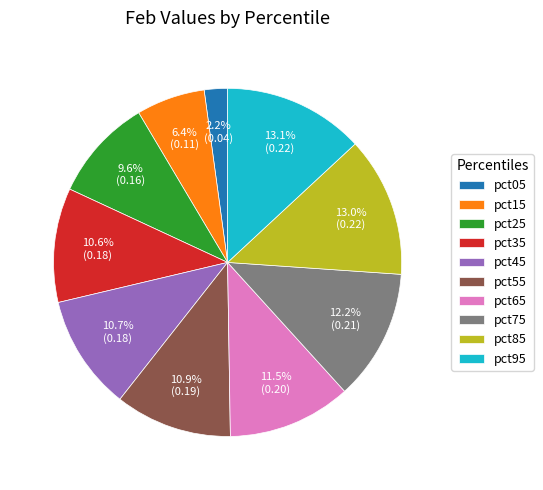

How many segments does this pie chart have?

10